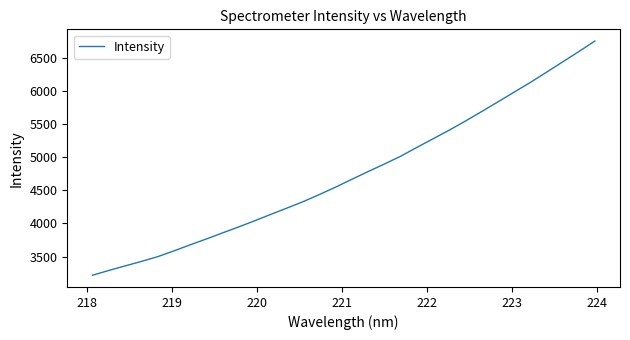

What is the maximum value shown in the chart?

6760.6